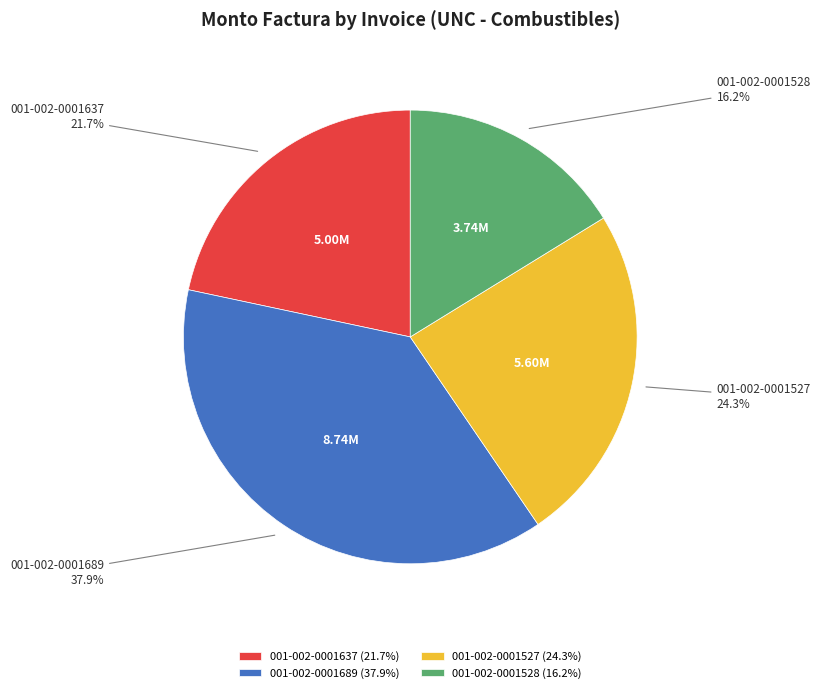

What percentage is the 001-002-0001637 slice, to the nearest percent?

22%